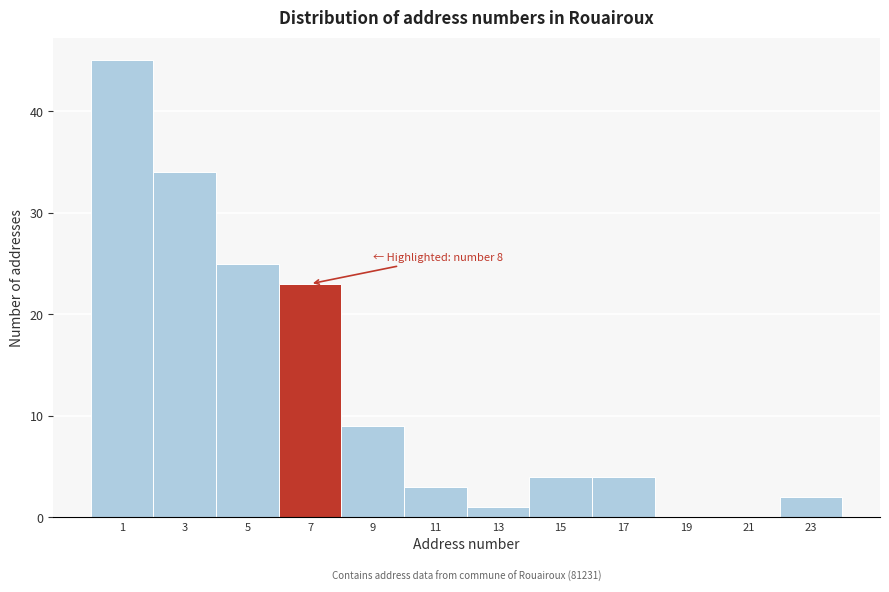

Reading left to right, list all the values displayed in this chart.

1=45	3=34	5=25	7=23	9=9	11=3	13=1	15=4	17=4	19=0	21=0	23=2